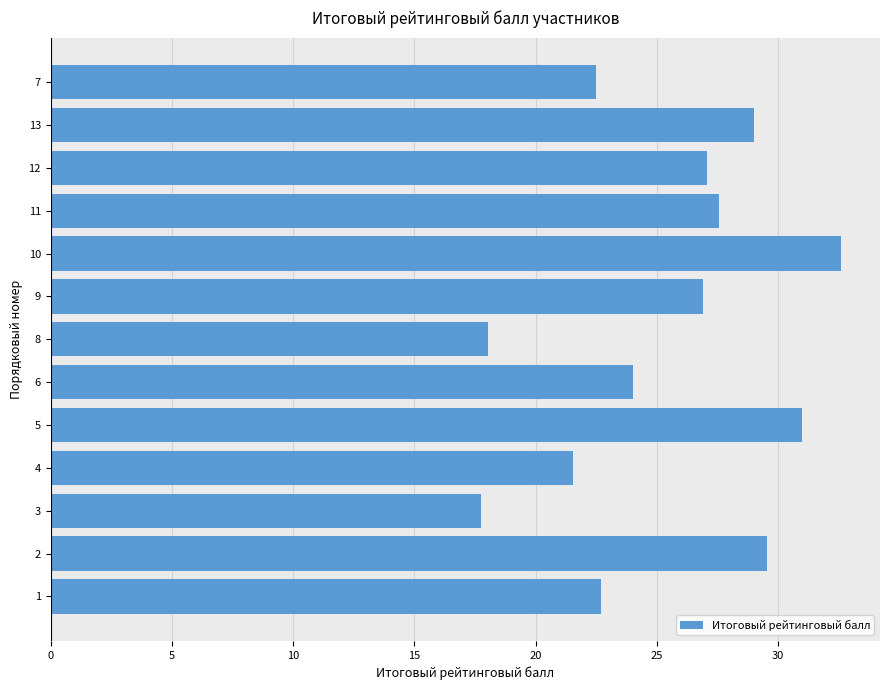

Reading bottom to top, list all the values displayed in this chart.

22.7	29.5	17.7	21.5	31.0	24.0	18.1	26.9	32.6	27.6	27.1	29.0	22.5